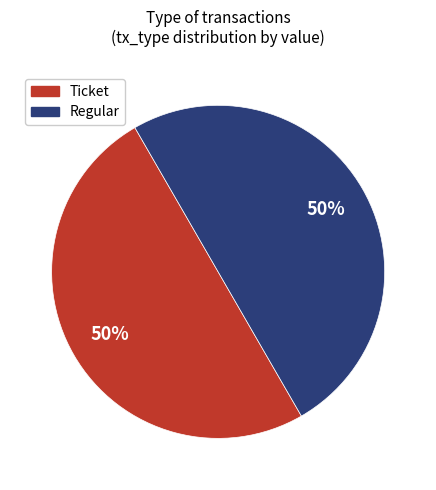

Approximately how many times larger is the value at Ticket compared to Regular?

1.0